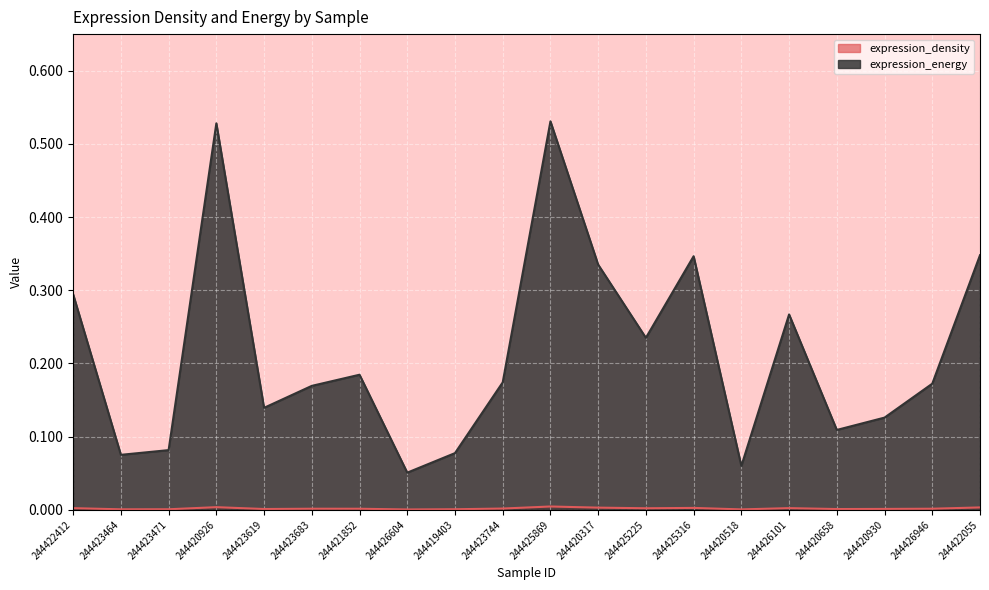

How many lines are shown in the chart?

2